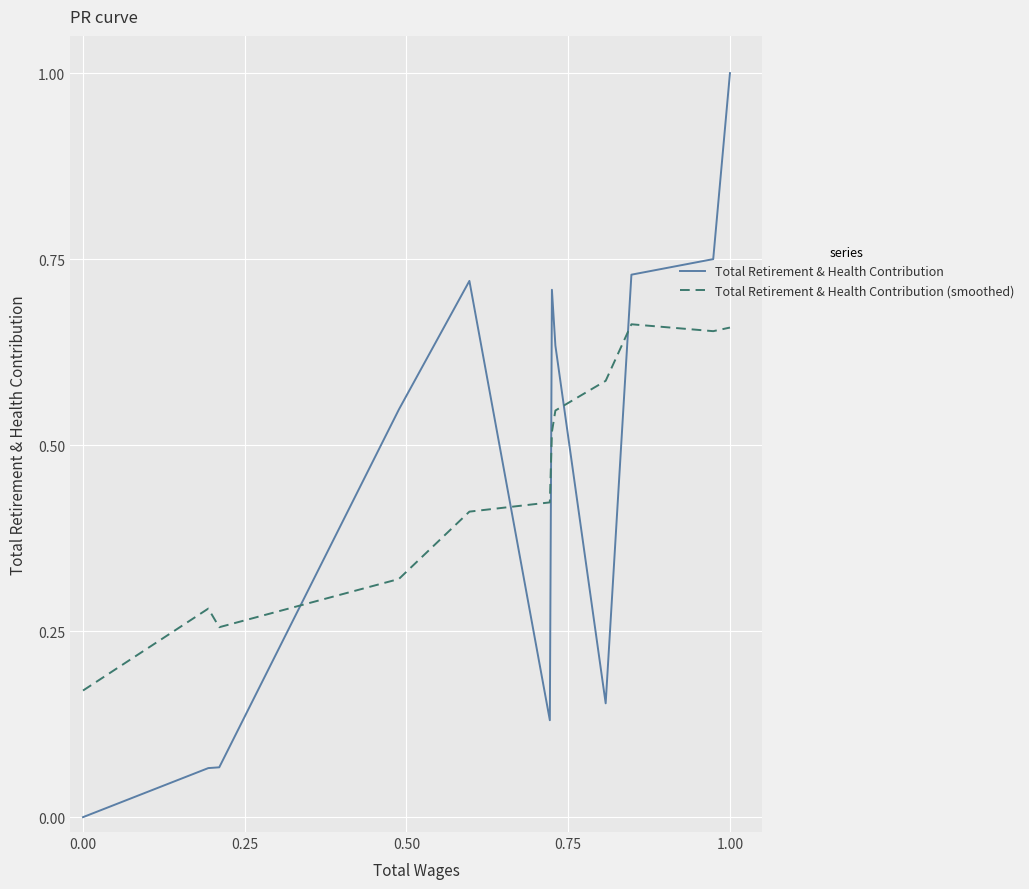

Rank the series by their maximum value, from highest to lowest.

Total Retirement & Health Contribution, Total Retirement & Health Contribution (smoothed)